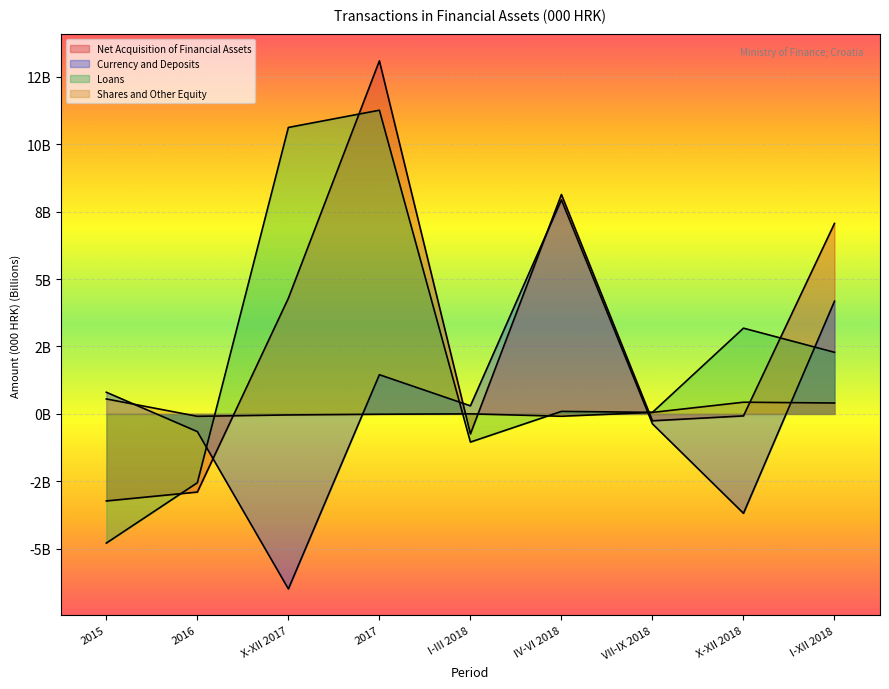

The Shares and Other Equity series shows -0.0 at 2017. True or false?

True